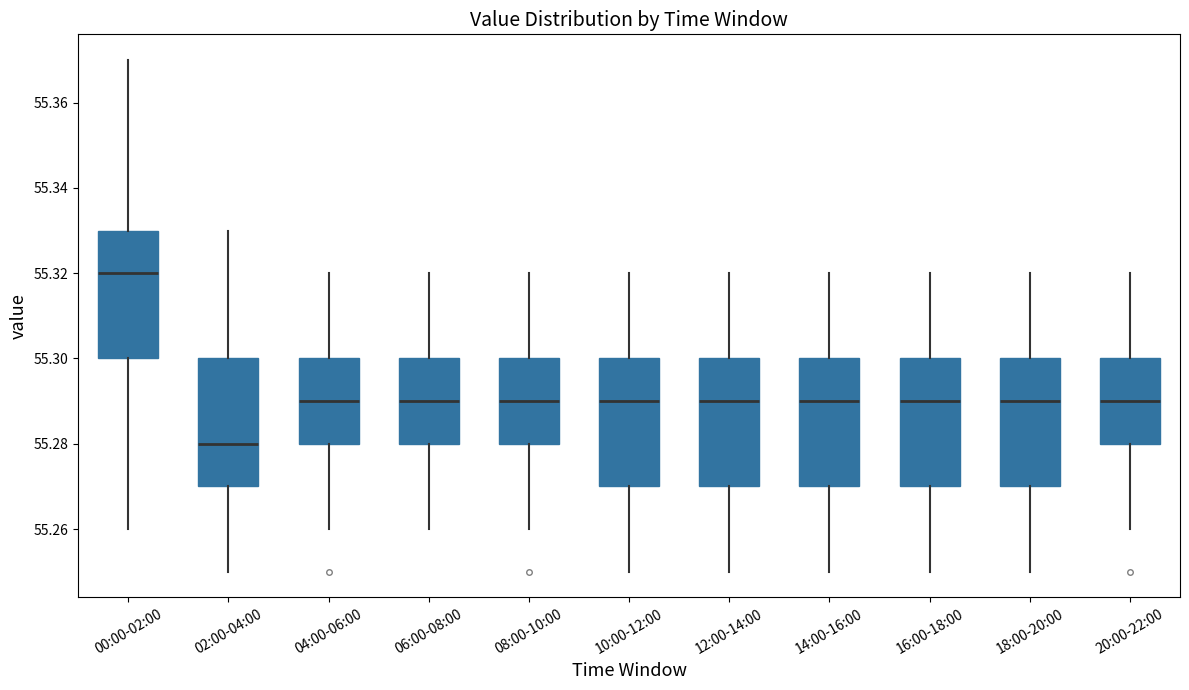

Which box has the lowest median line?

02:00-04:00